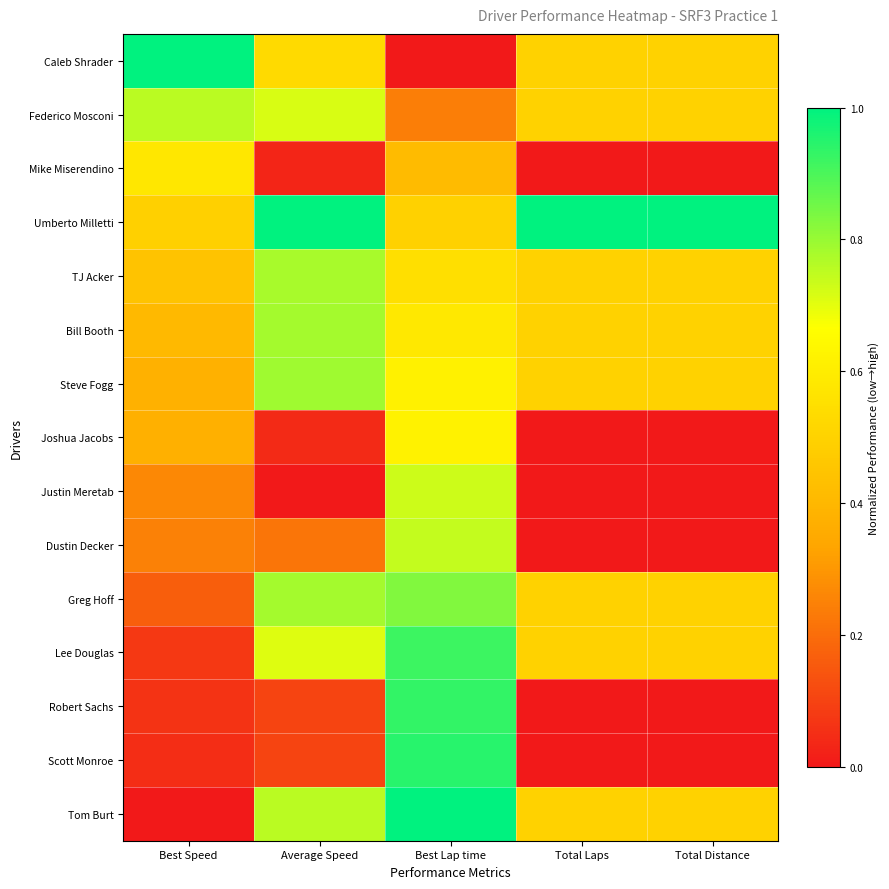

Which series has the widest spread of values?

Caleb Shrader